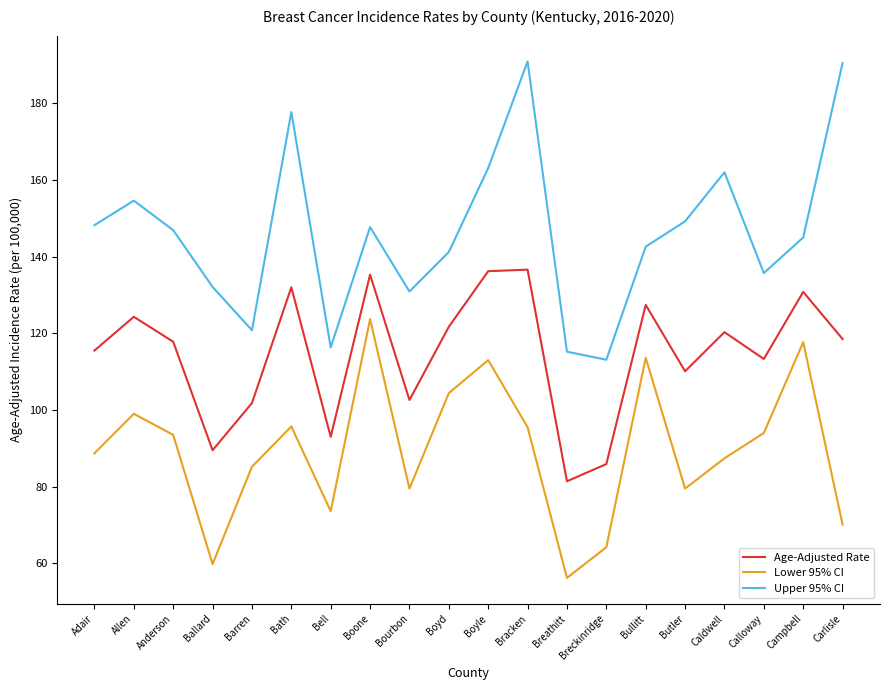

Is it true that Upper 95% CI equals 115.2 at Breathitt?

True